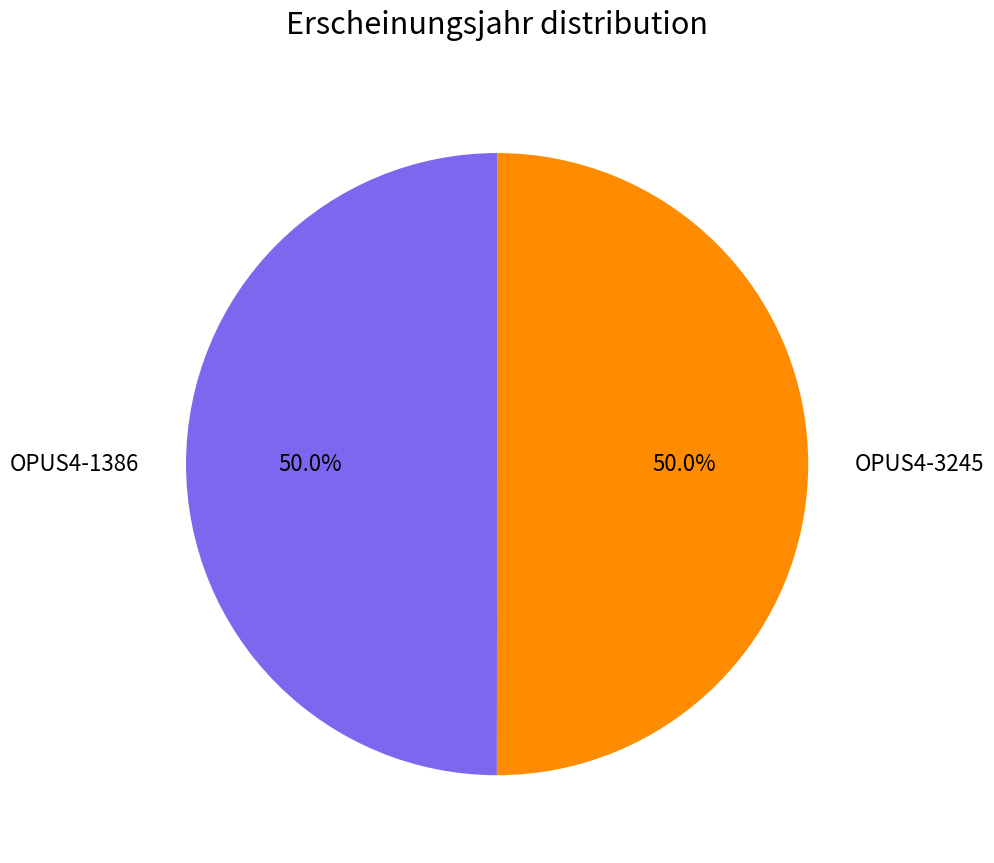

How many segments does this pie chart have?

2